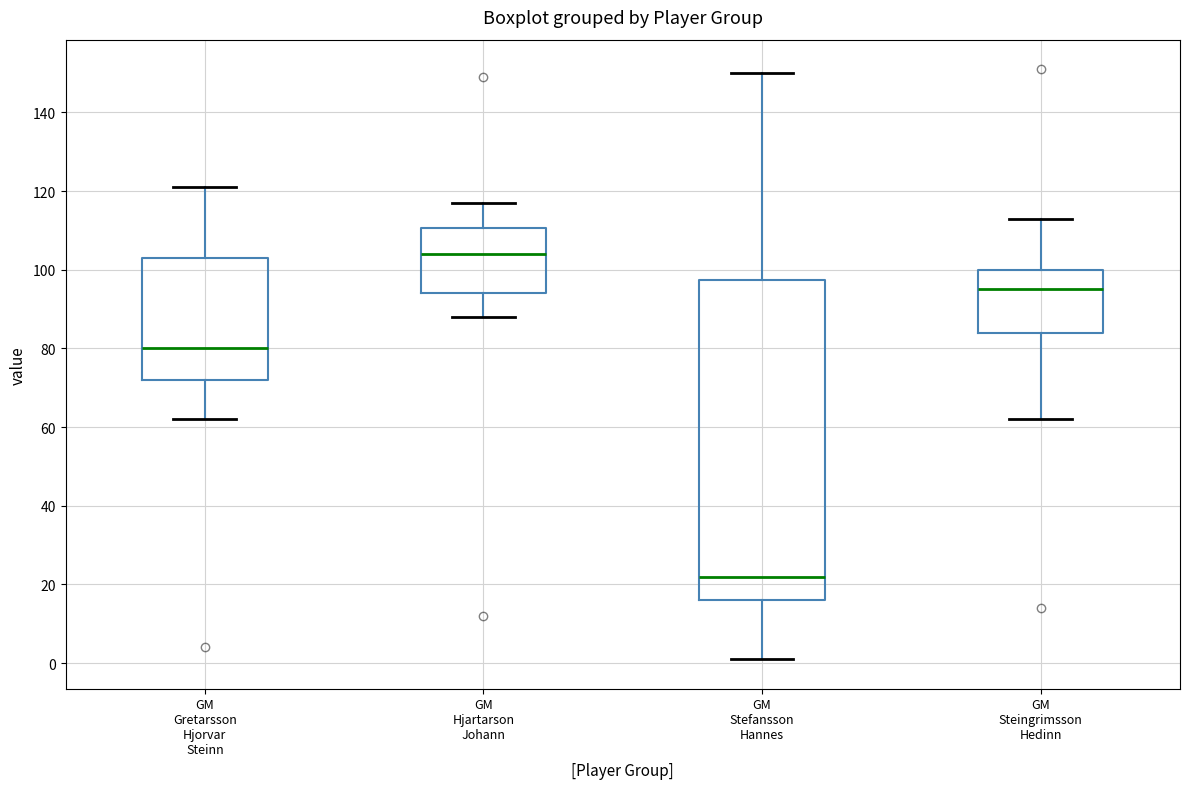

Which box has the lowest median line?

GM Stefansson Hannes